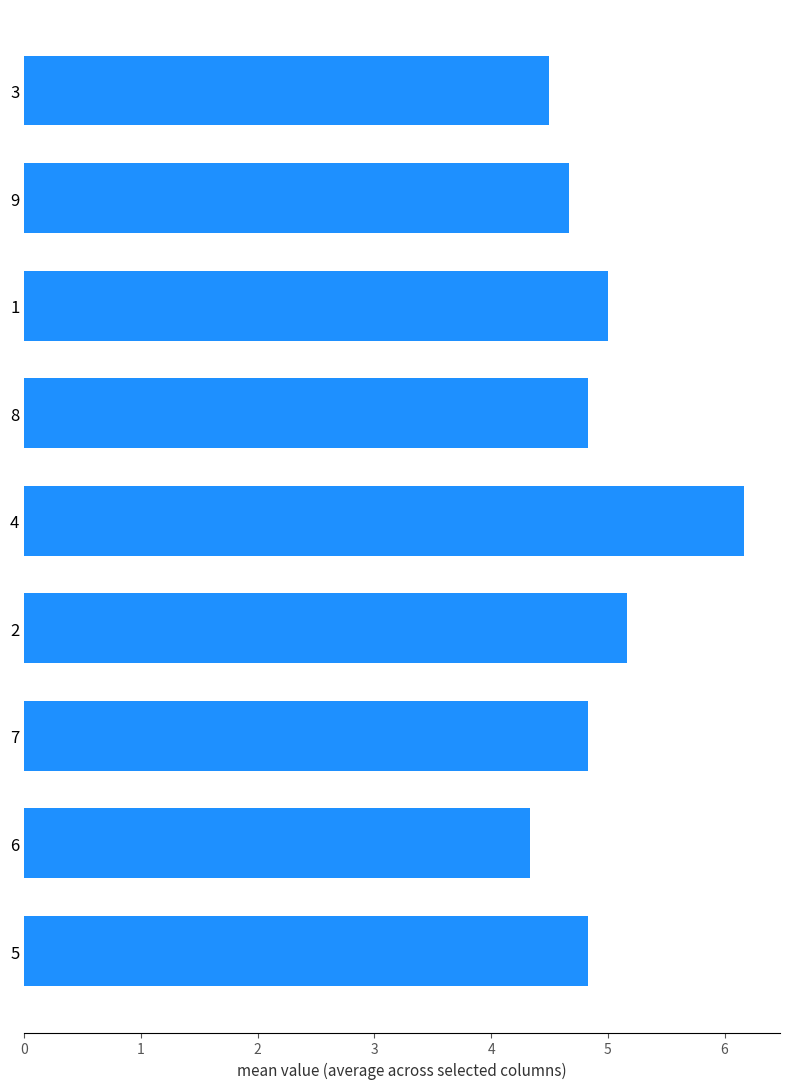

What is the change in value from 4 to 7?

-1.3